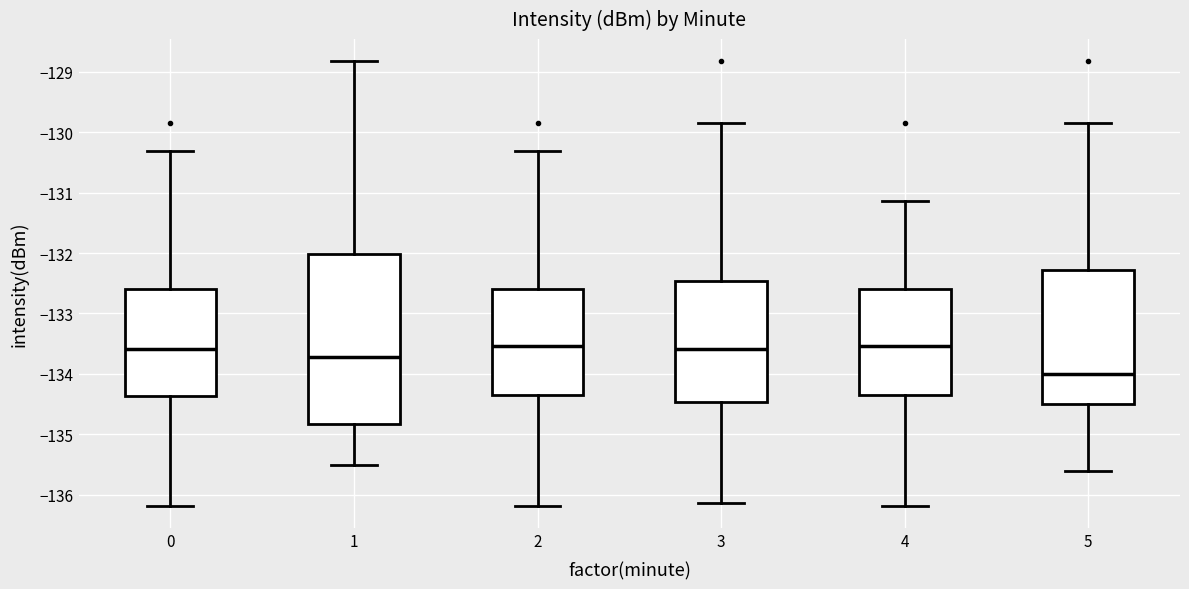

Reading left to right, read every box against the y-axis: the position of its median line, the range the box covers, and the ends of its whiskers. The values are not printed on the chart, so give them approximately, as read against the axis.

0: median -133.6, box -134.4 to -132.6, whiskers -136.2 to -130.3
1: median -133.7, box -134.8 to -132.0, whiskers -135.5 to -128.8
2: median -133.5, box -134.4 to -132.6, whiskers -136.2 to -130.3
3: median -133.6, box -134.5 to -132.5, whiskers -136.1 to -129.8
4: median -133.5, box -134.4 to -132.6, whiskers -136.2 to -131.1
5: median -134.0, box -134.5 to -132.3, whiskers -135.6 to -129.8